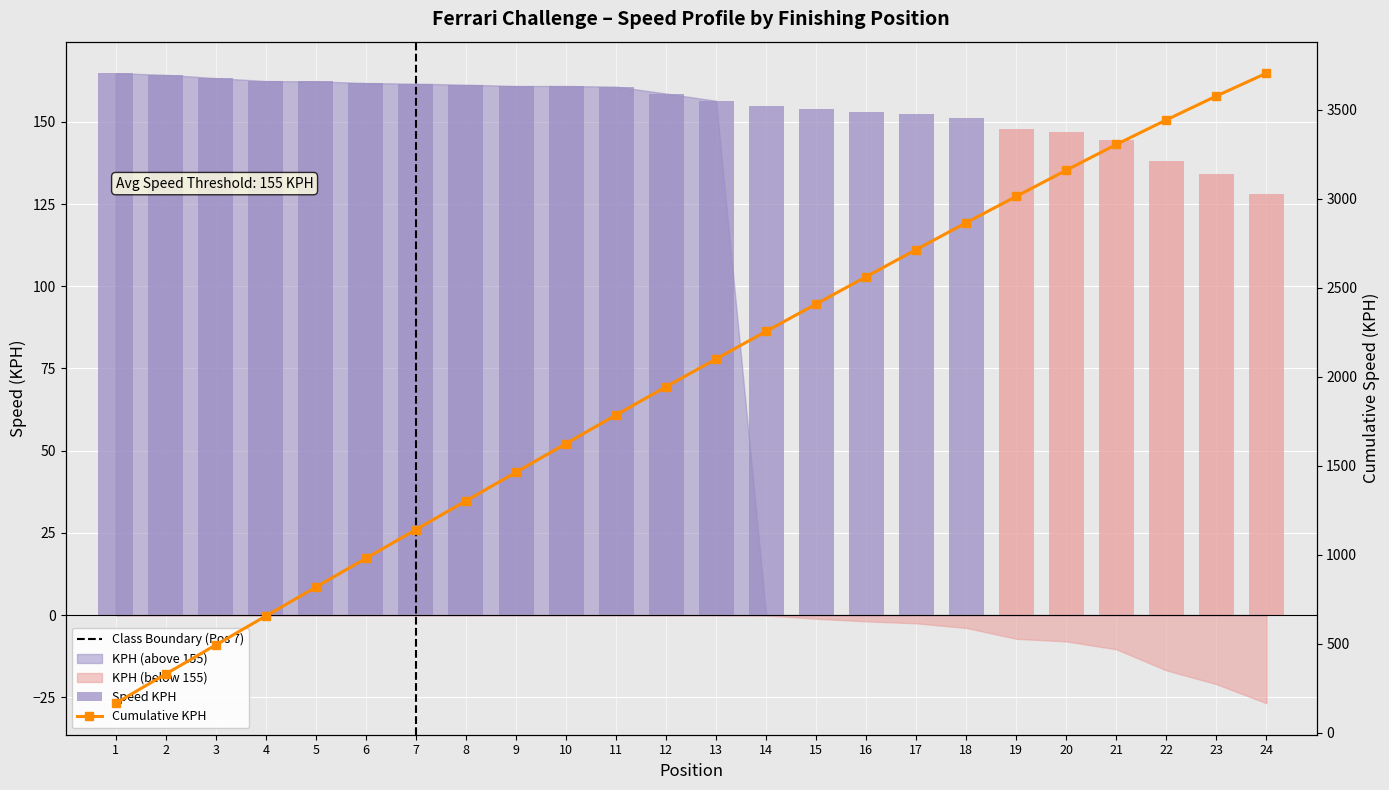

At how many categories does at least one series exceed 2129?

11